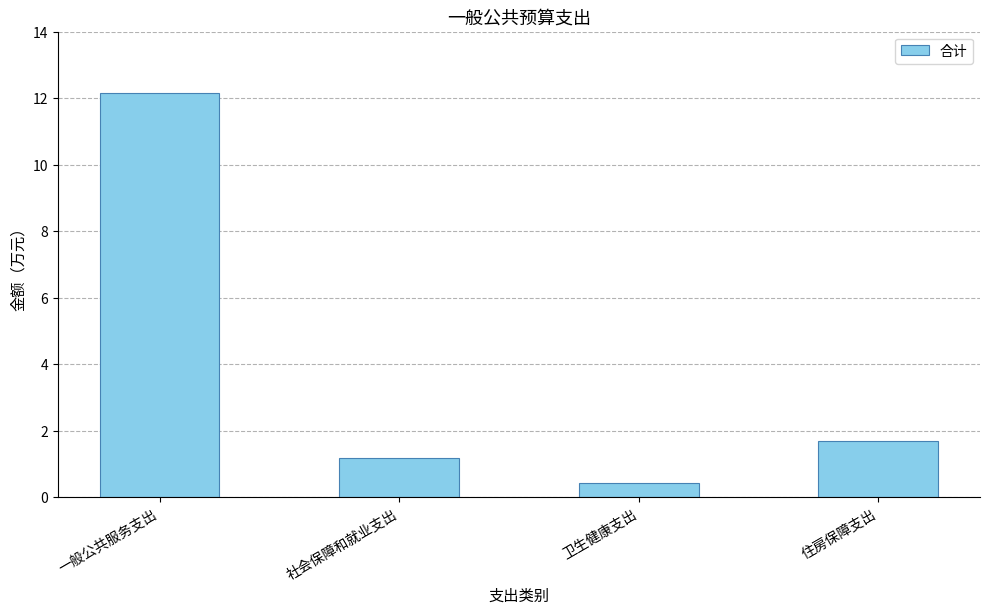

How many distinct data groups are displayed?

1